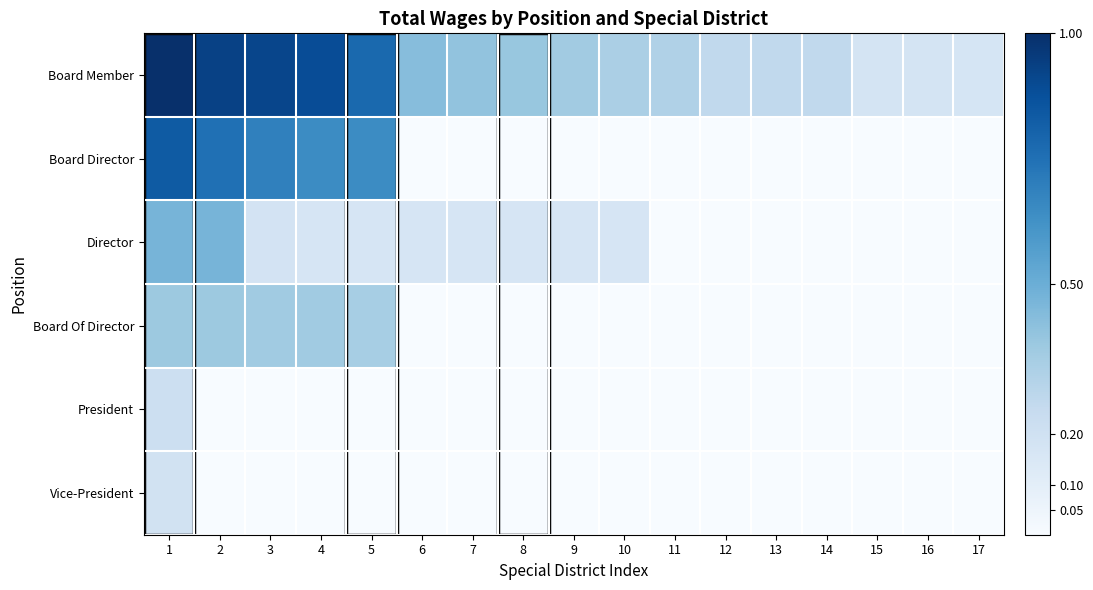

Reading right to left, transcribe all the data shown in this chart.

Board Member: 17=0.2	16=0.2	15=0.2	14=0.3	13=0.3	12=0.3	11=0.3	10=0.3	9=0.4	8=0.4	7=0.4	6=0.4	5=0.8	4=0.9	3=0.9	2=0.9	1=1.0
Board Director: 17=0.0	16=0.0	15=0.0	14=0.0	13=0.0	12=0.0	11=0.0	10=0.0	9=0.0	8=0.0	7=0.0	6=0.0	5=0.6	4=0.6	3=0.7	2=0.8	1=0.8
Director: 17=0.0	16=0.0	15=0.0	14=0.0	13=0.0	12=0.0	11=0.0	10=0.2	9=0.2	8=0.2	7=0.2	6=0.2	5=0.2	4=0.2	3=0.2	2=0.5	1=0.5
Board Of Director: 17=0.0	16=0.0	15=0.0	14=0.0	13=0.0	12=0.0	11=0.0	10=0.0	9=0.0	8=0.0	7=0.0	6=0.0	5=0.3	4=0.4	3=0.4	2=0.4	1=0.4
President: 17=0.0	16=0.0	15=0.0	14=0.0	13=0.0	12=0.0	11=0.0	10=0.0	9=0.0	8=0.0	7=0.0	6=0.0	5=0.0	4=0.0	3=0.0	2=0.0	1=0.2
Vice-President: 17=0.0	16=0.0	15=0.0	14=0.0	13=0.0	12=0.0	11=0.0	10=0.0	9=0.0	8=0.0	7=0.0	6=0.0	5=0.0	4=0.0	3=0.0	2=0.0	1=0.2